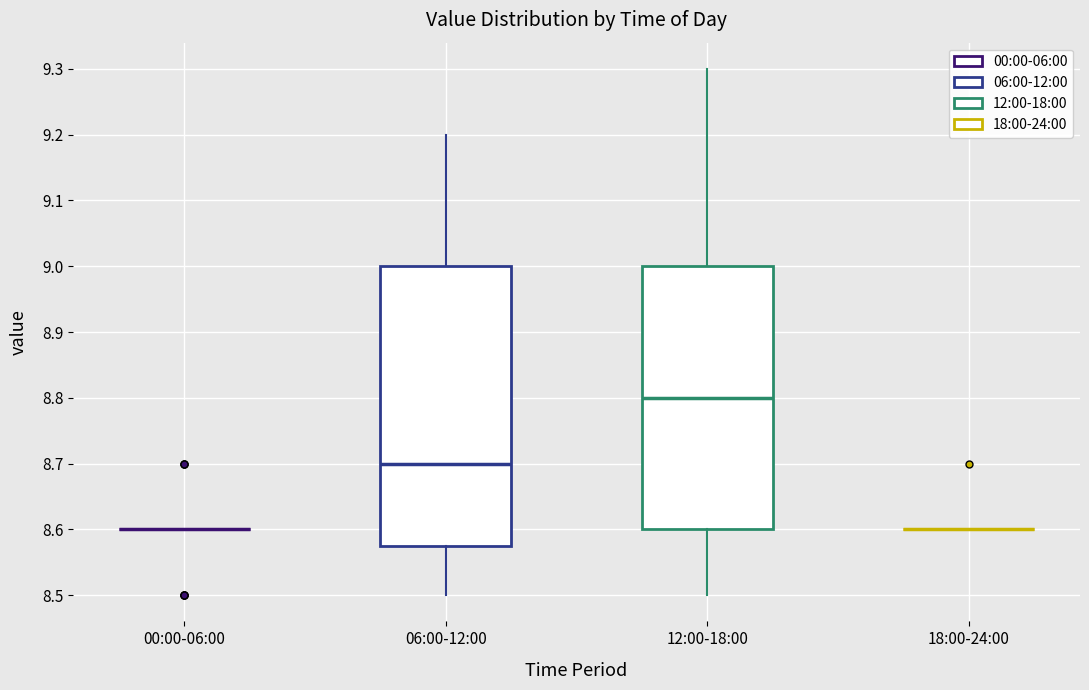

Reading left to right, read every box against the y-axis: the position of its median line, the range the box covers, and the ends of its whiskers. The values are not printed on the chart, so give them approximately, as read against the axis.

00:00-06:00: box collapsed to a line at 8.60, whiskers 8.60 to 8.60
06:00-12:00: median 8.70, box 8.58 to 9.00, whiskers 8.50 to 9.20
12:00-18:00: median 8.80, box 8.60 to 9.00, whiskers 8.50 to 9.30
18:00-24:00: box collapsed to a line at 8.60, whiskers 8.60 to 8.60